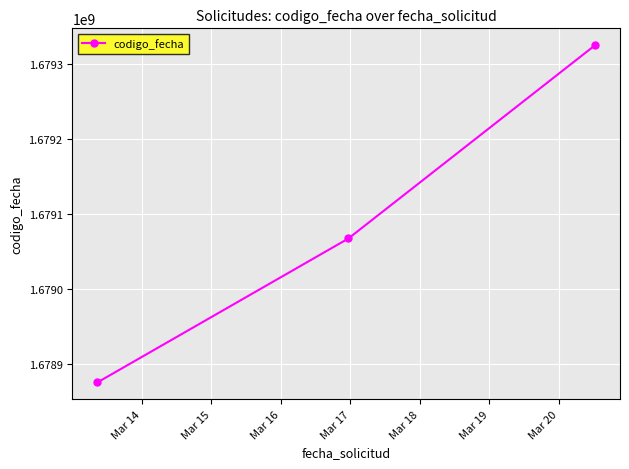

What is the greatest value displayed?

1679324641